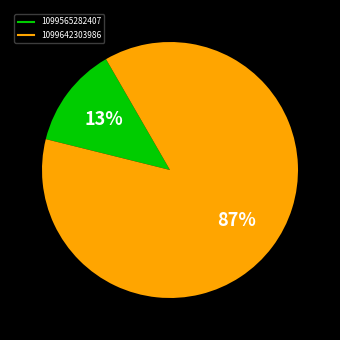

Count the number of slices in the pie.

2